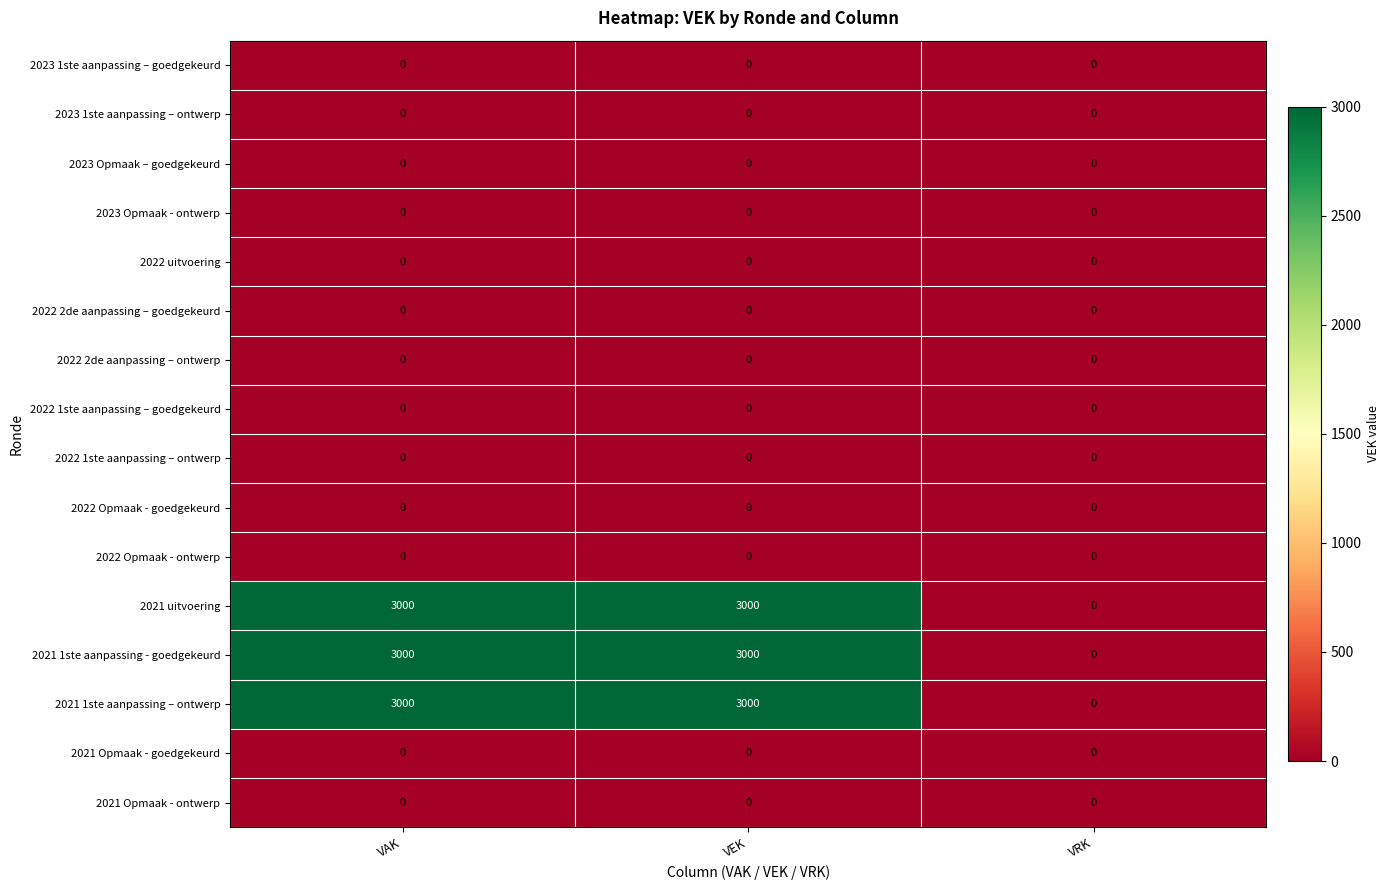

What is the average value of the 2021 uitvoering series?

2000